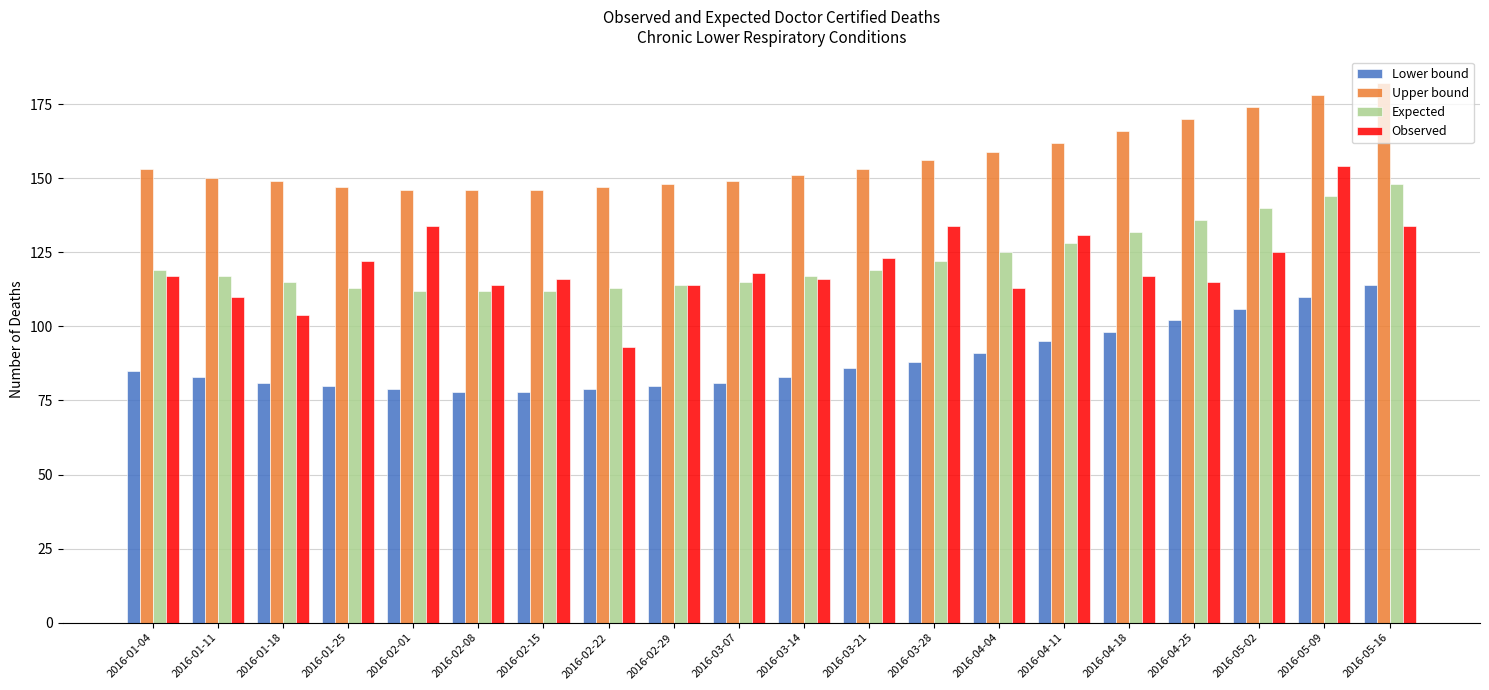

Is the value of Observed at 2016-02-08 greater than the value of Lower bound at 2016-01-04?

Yes